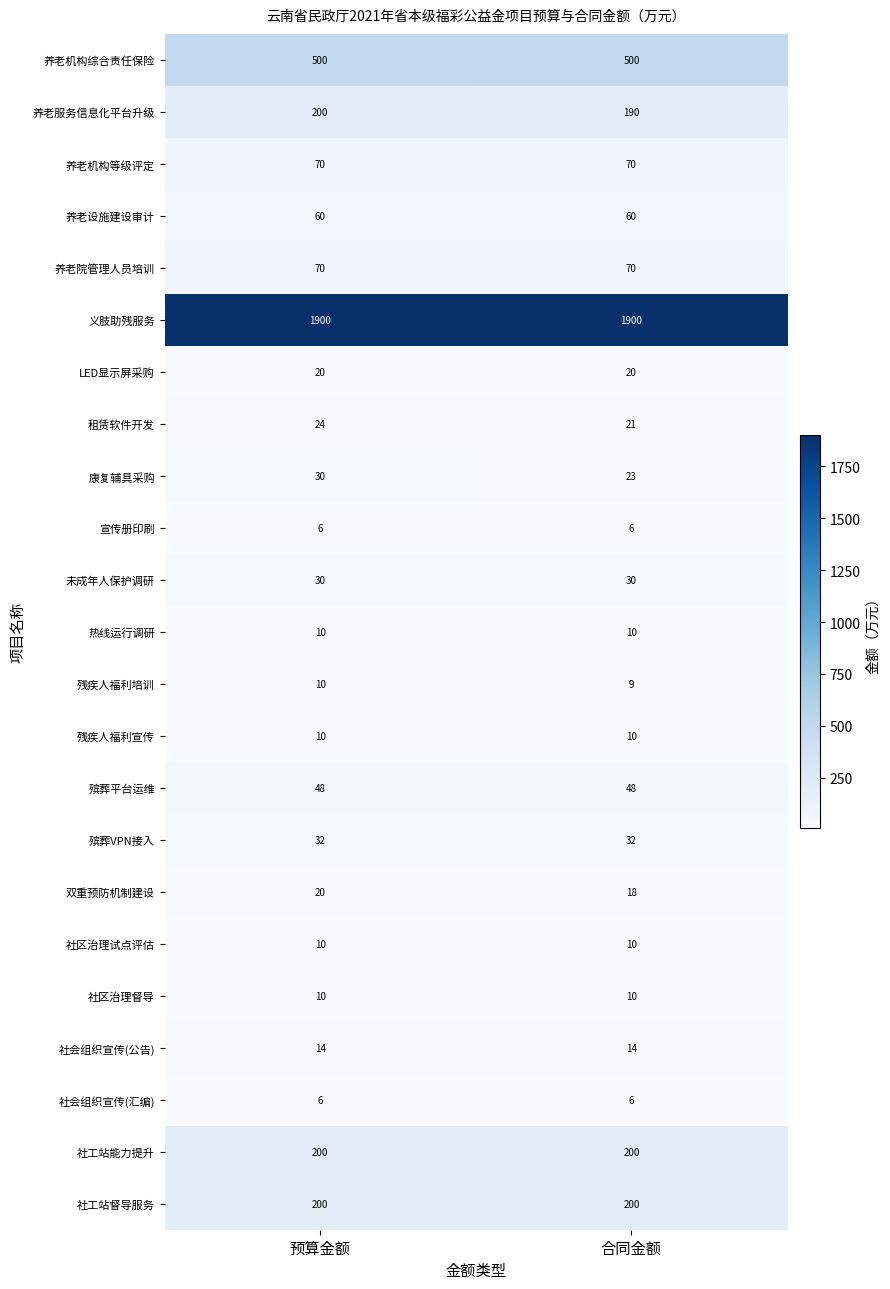

What is the minimum value shown in the chart?

6